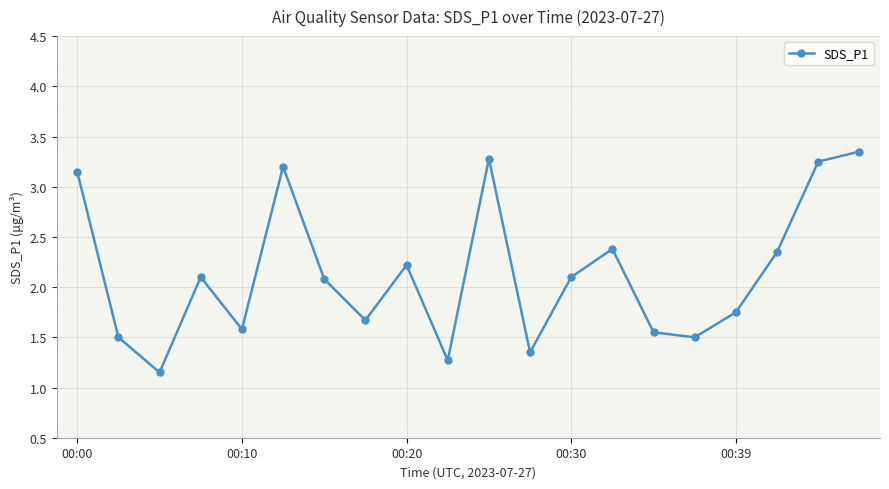

True or false: the data has more than 2 interior local peaks.

True